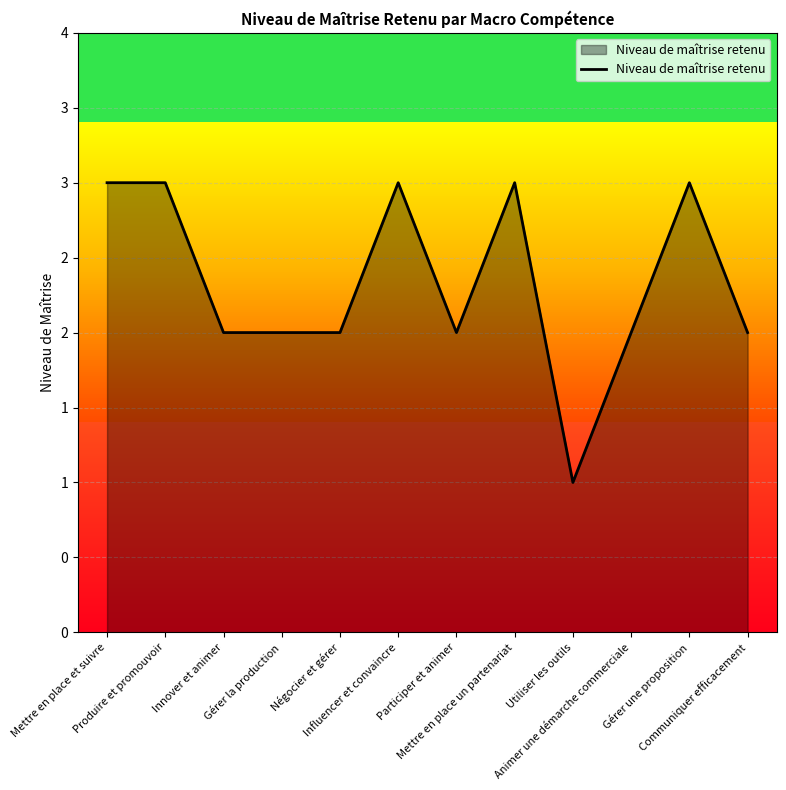

Is this an area chart (filled region under the line)?

Yes